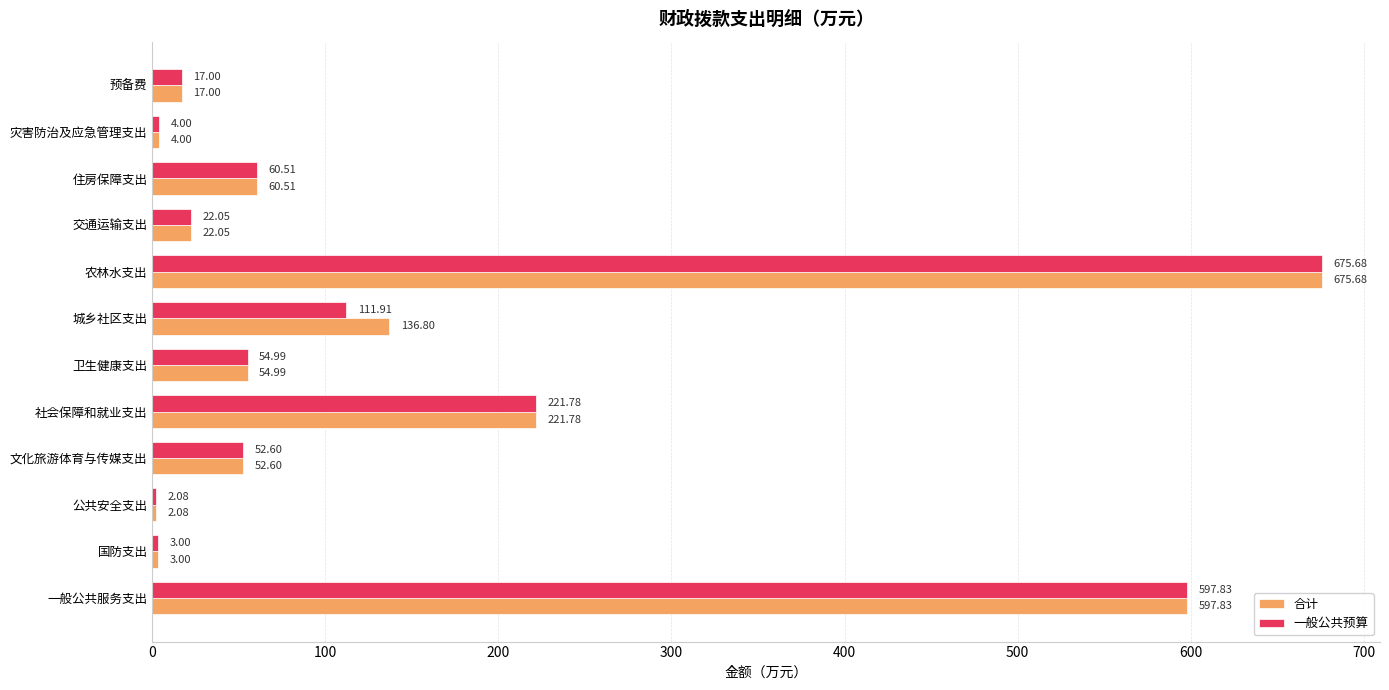

Count the number of data series in this chart.

2